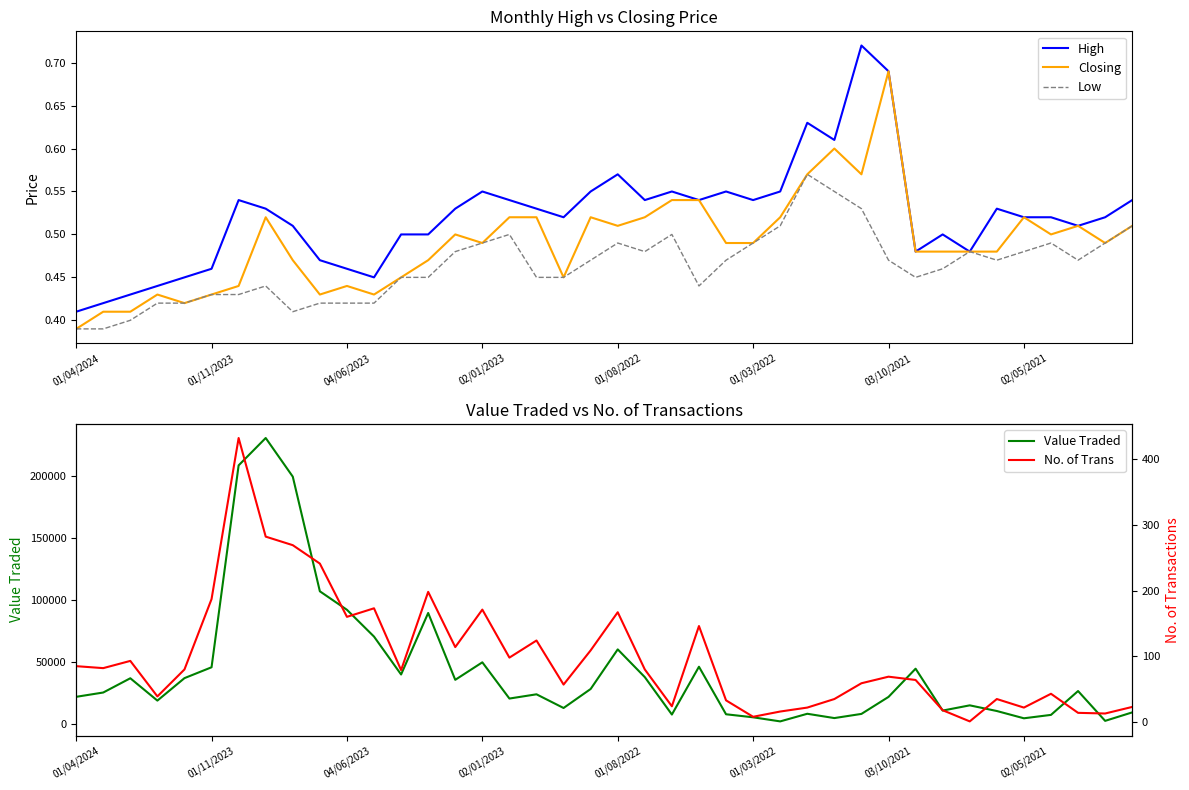

What is the sum of the No. of Trans values at 12 and 18?

136.0